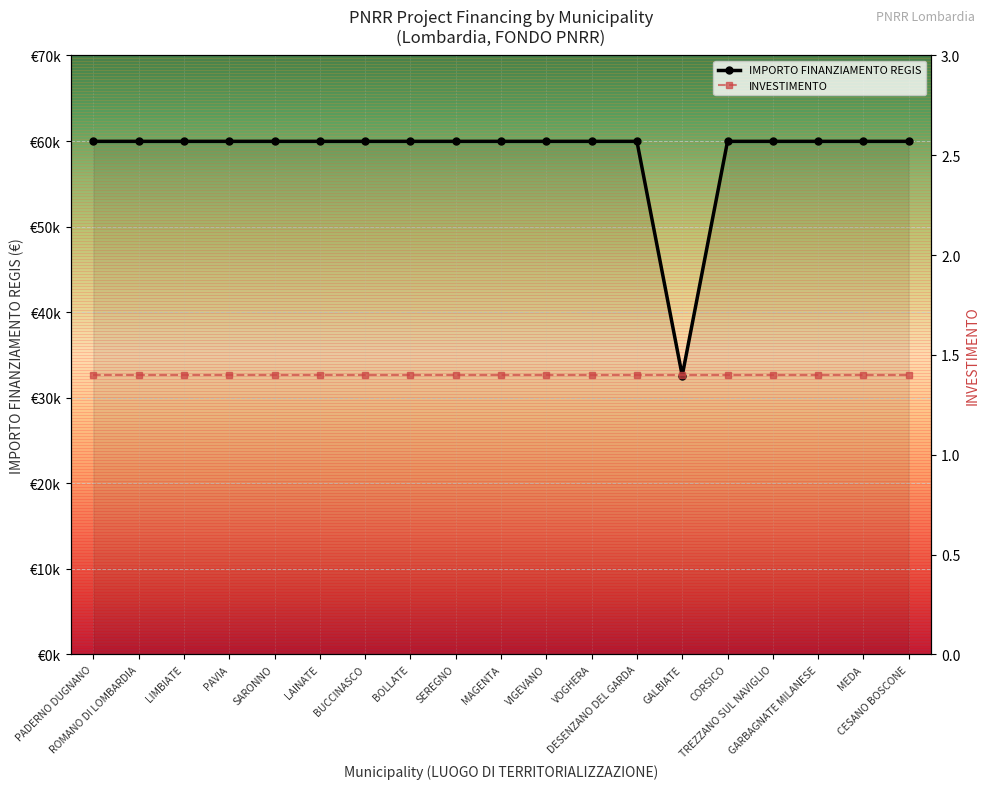

Between LIMBIATE and BOLLATE, which series saw the biggest shift?

IMPORTO FINANZIAMENTO REGIS